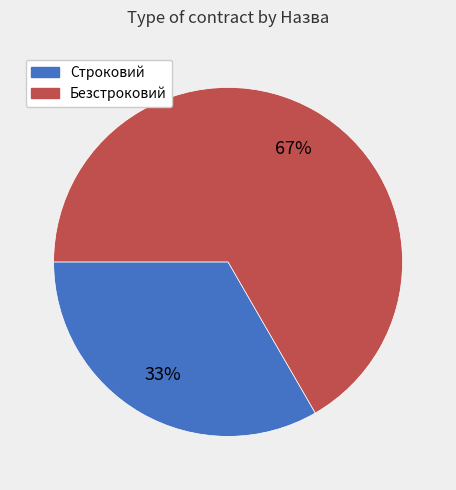

Count the number of slices in the pie.

2